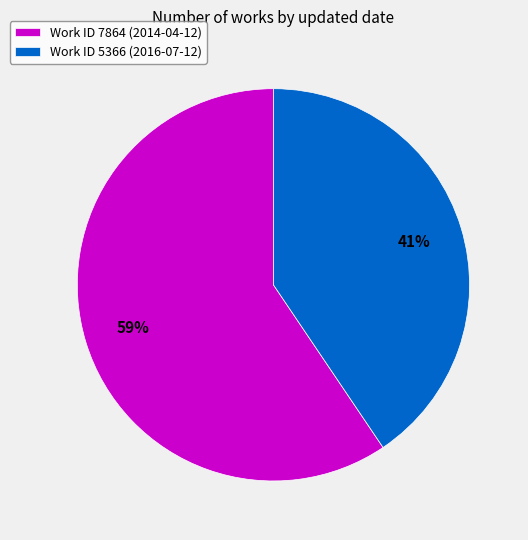

To the nearest percent, what is the average slice percentage?

50%